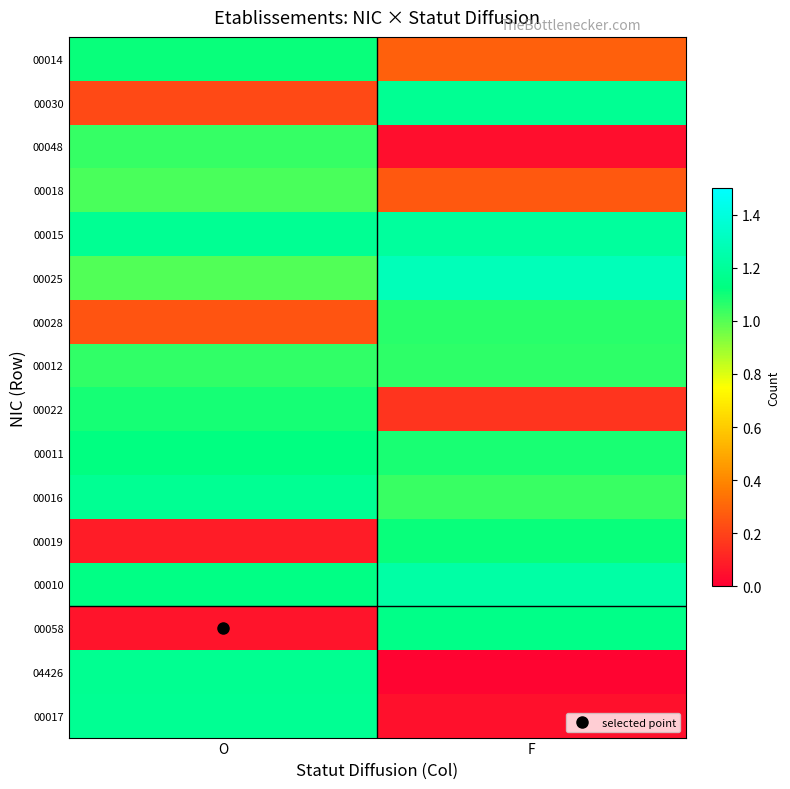

Count the number of categories in the chart.

2